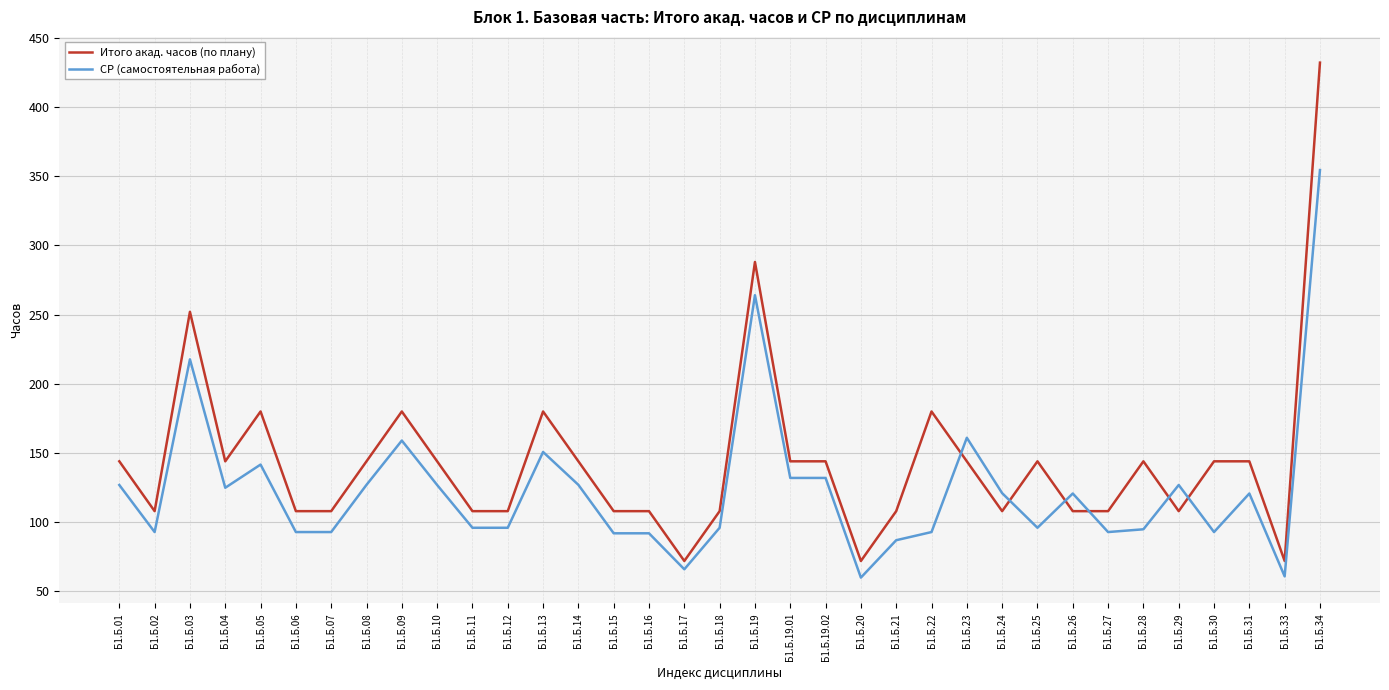

Does the chart display data point markers on the line(s)?

No